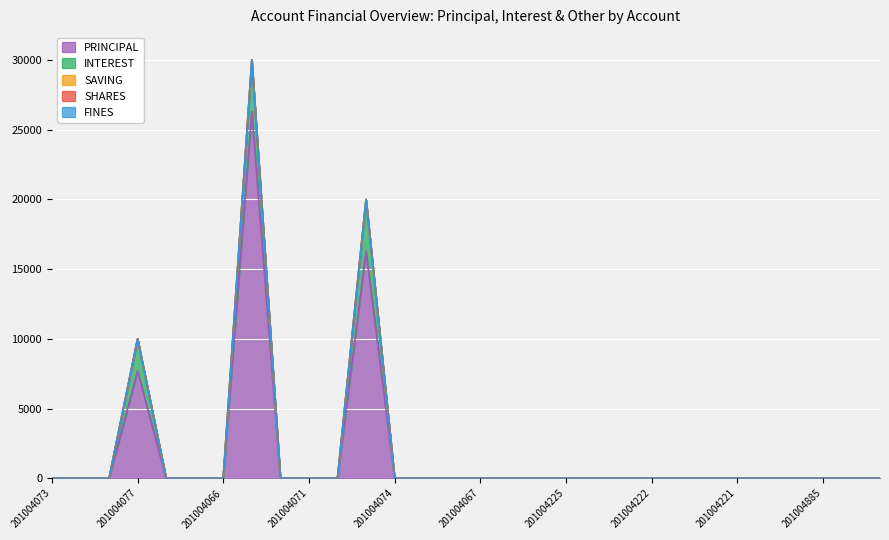

What is the value of the INTEREST point at the 4th from the left?

2300